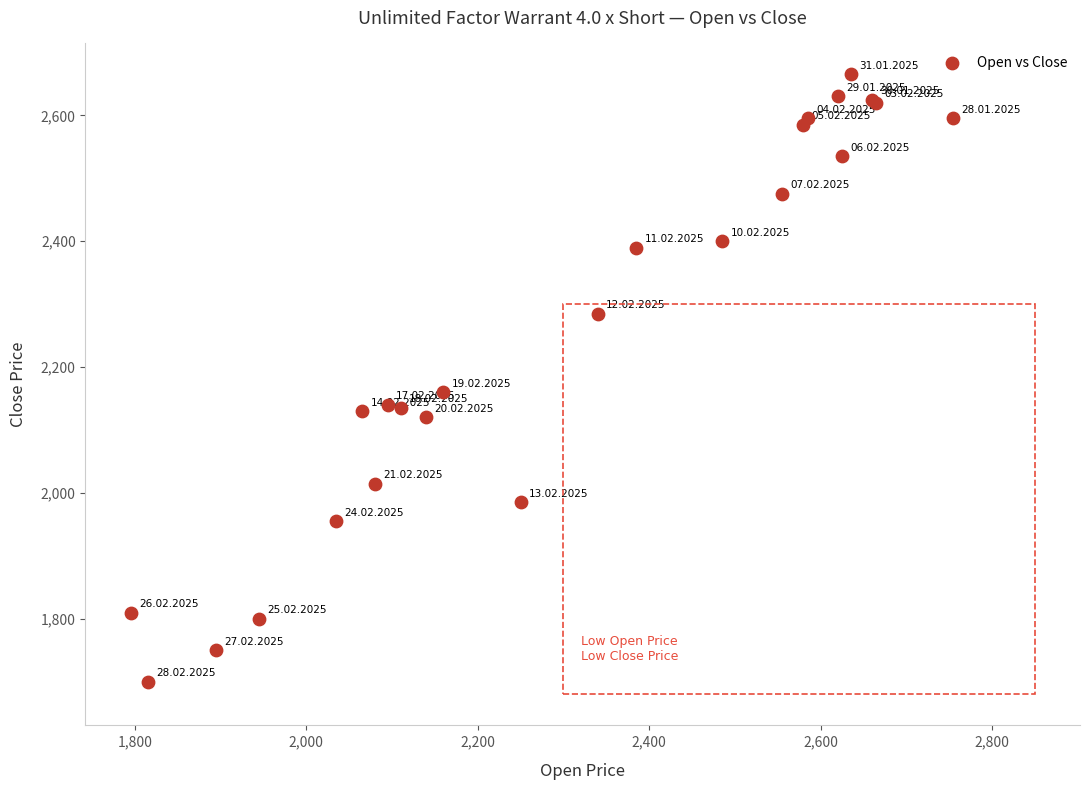

What Y value in the scatter plot is closest to 2182?

2160